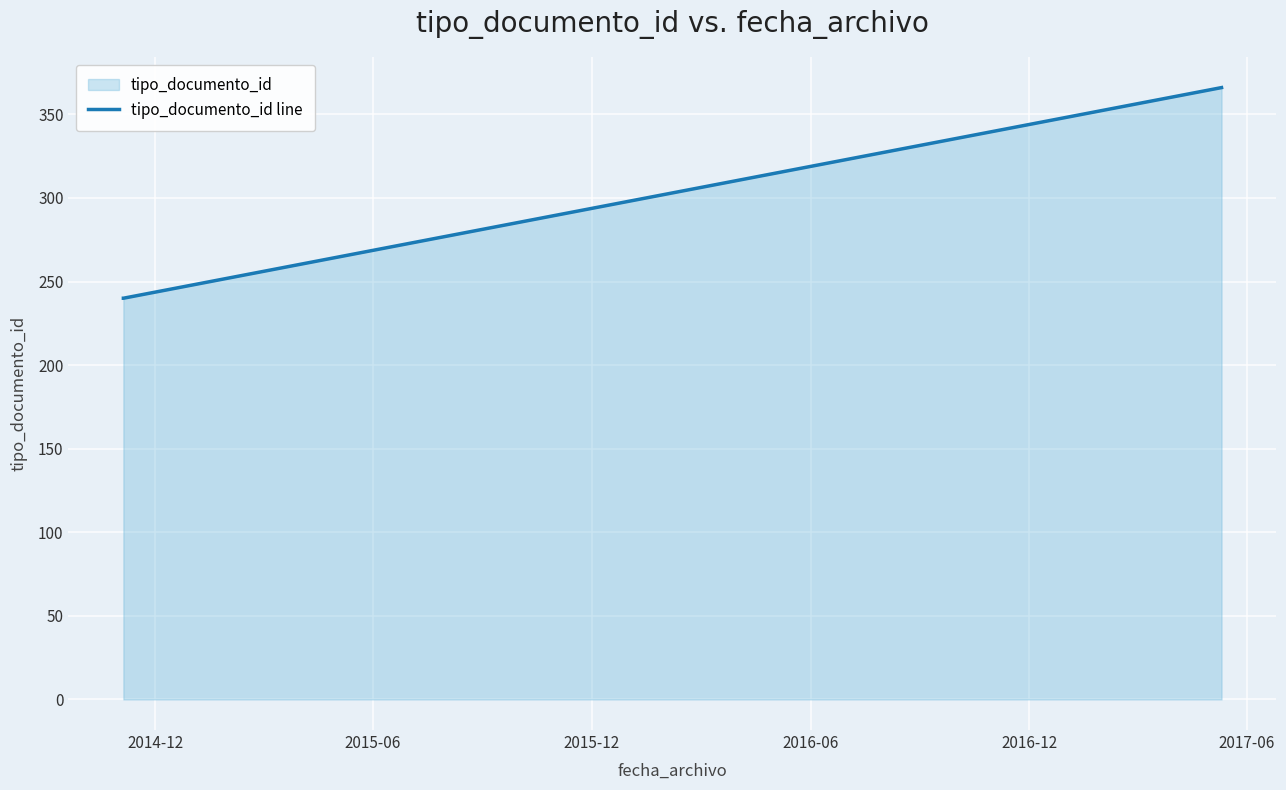

What is the difference between the maximum and minimum values?

126